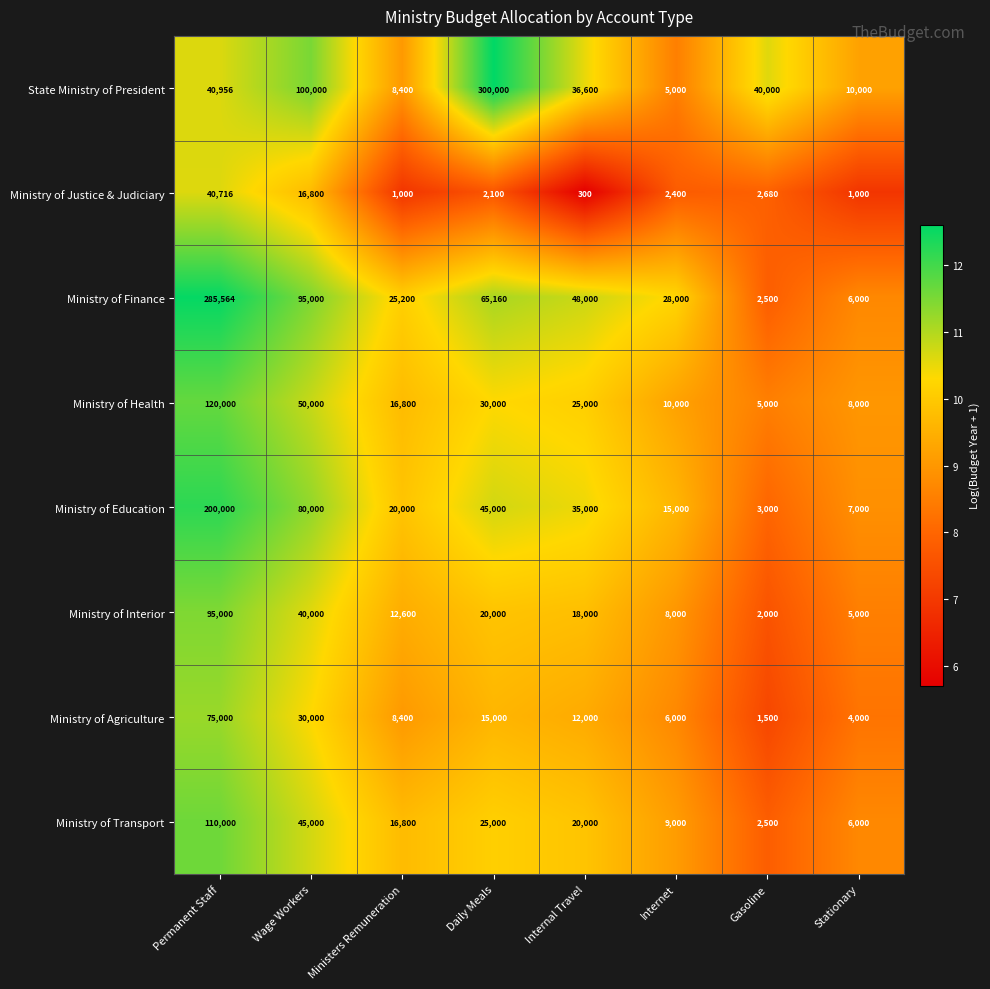

The value of Ministry of Finance at Internet is 28000. True or false?

True